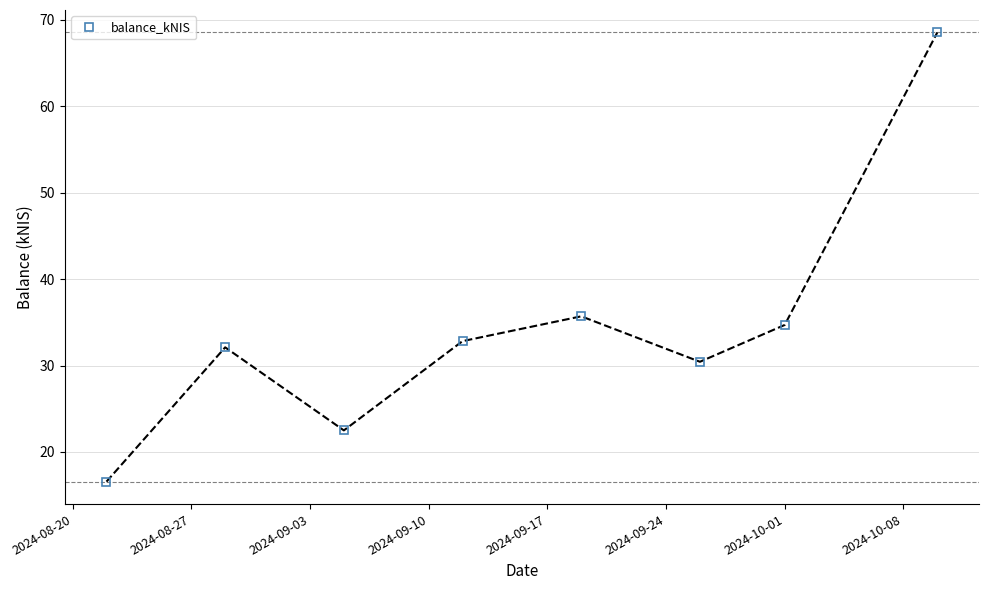

What is the sum of all values?

273.4